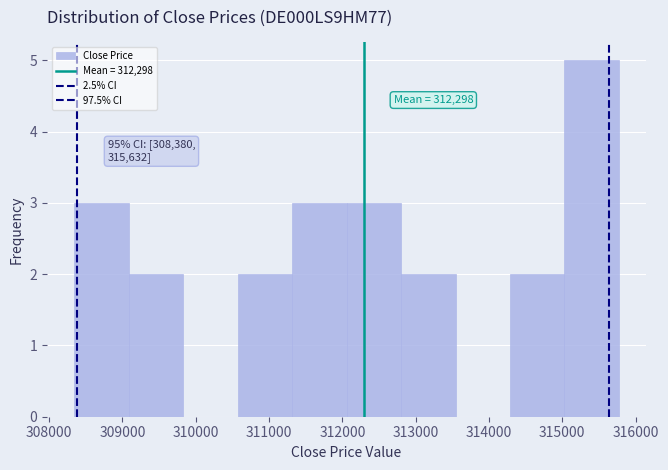

Which range on the x-axis has the tallest bar?

315000 to 315800